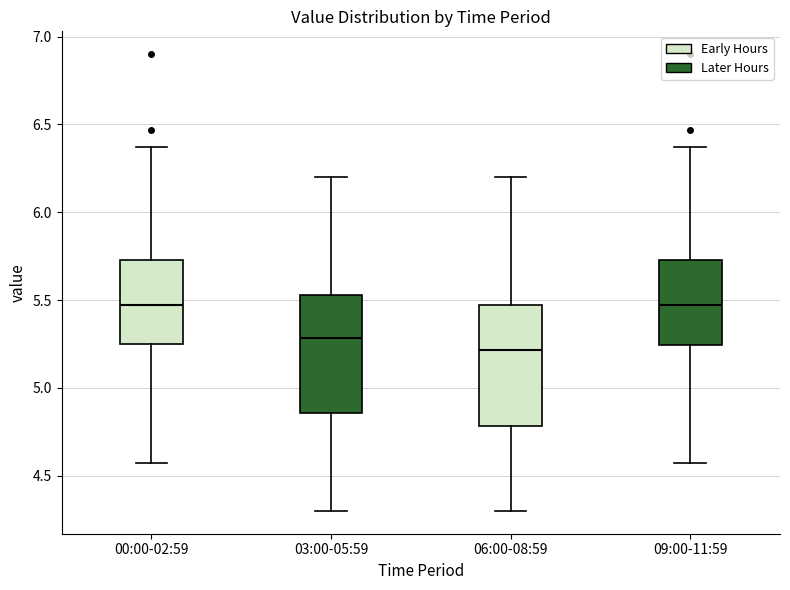

Reading left to right, transcribe this box plot: for each box, give where its median line is, the range the box spans, and where its two whiskers end, as read against the y-axis. The values are not printed on the chart, so give them approximately, as read against the axis.

00:00-02:59: median 5.45, box 5.25 to 5.75, whiskers 4.55 to 6.35
03:00-05:59: median 5.30, box 4.85 to 5.55, whiskers 4.30 to 6.20
06:00-08:59: median 5.20, box 4.80 to 5.45, whiskers 4.30 to 6.20
09:00-11:59: median 5.45, box 5.25 to 5.75, whiskers 4.55 to 6.35